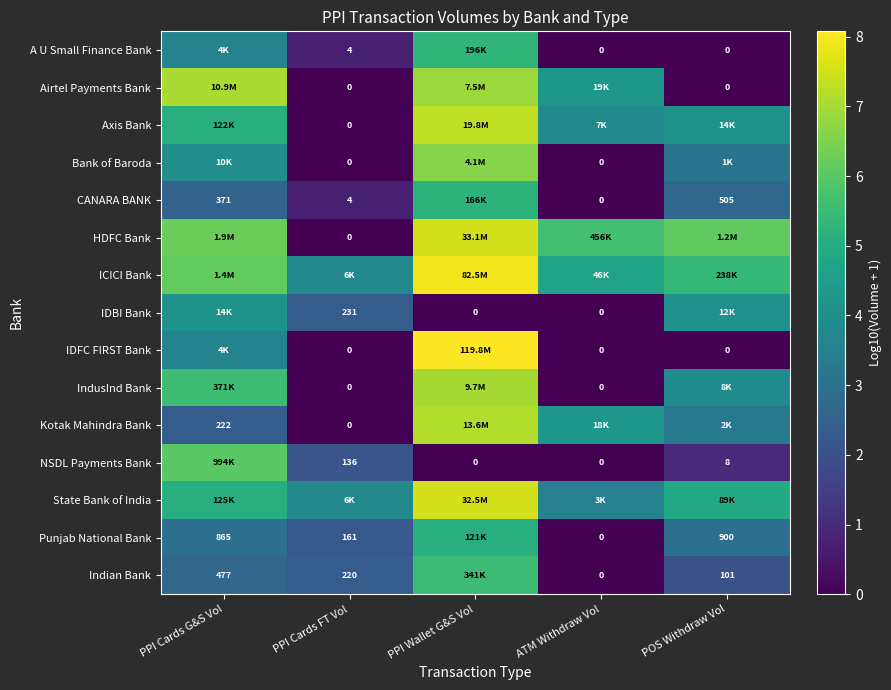

Is the value of Airtel Payments Bank at PPI Cards FT Vol greater than the value of Indian Bank at PPI Cards G&S Vol?

No